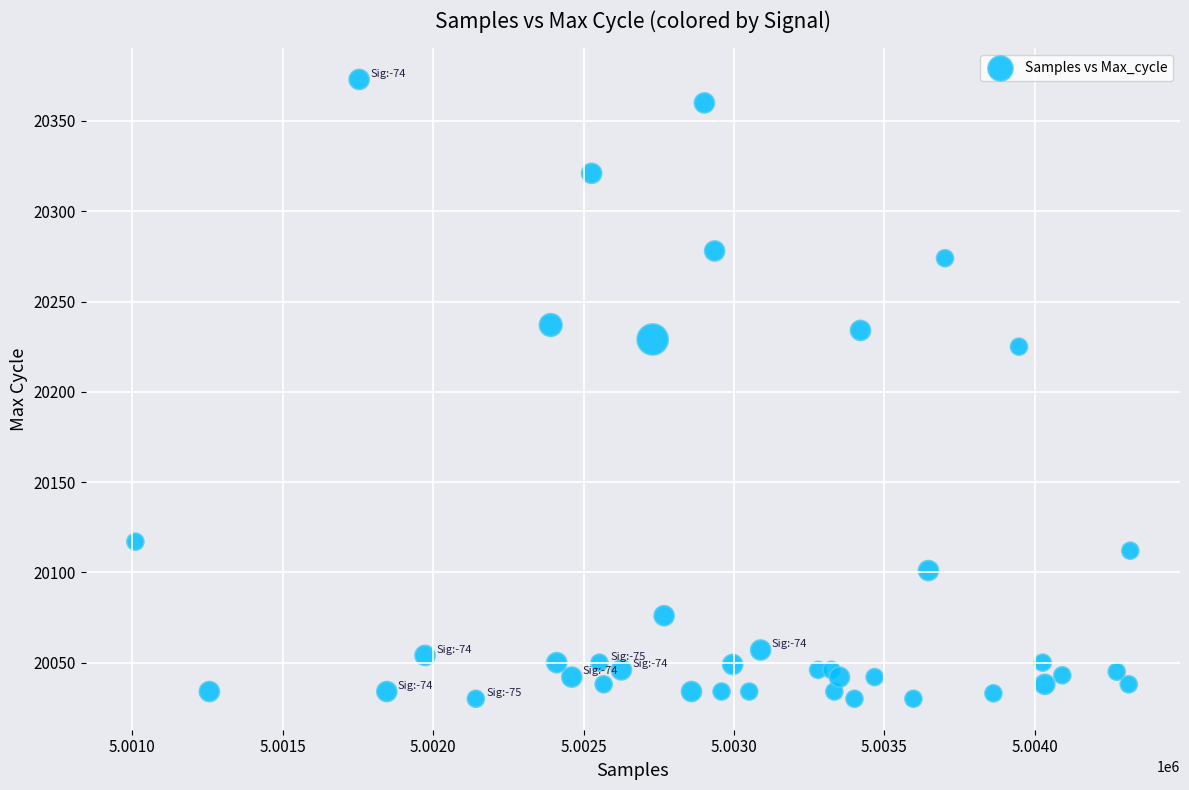

What is the range of Y values (max minus min)?

343